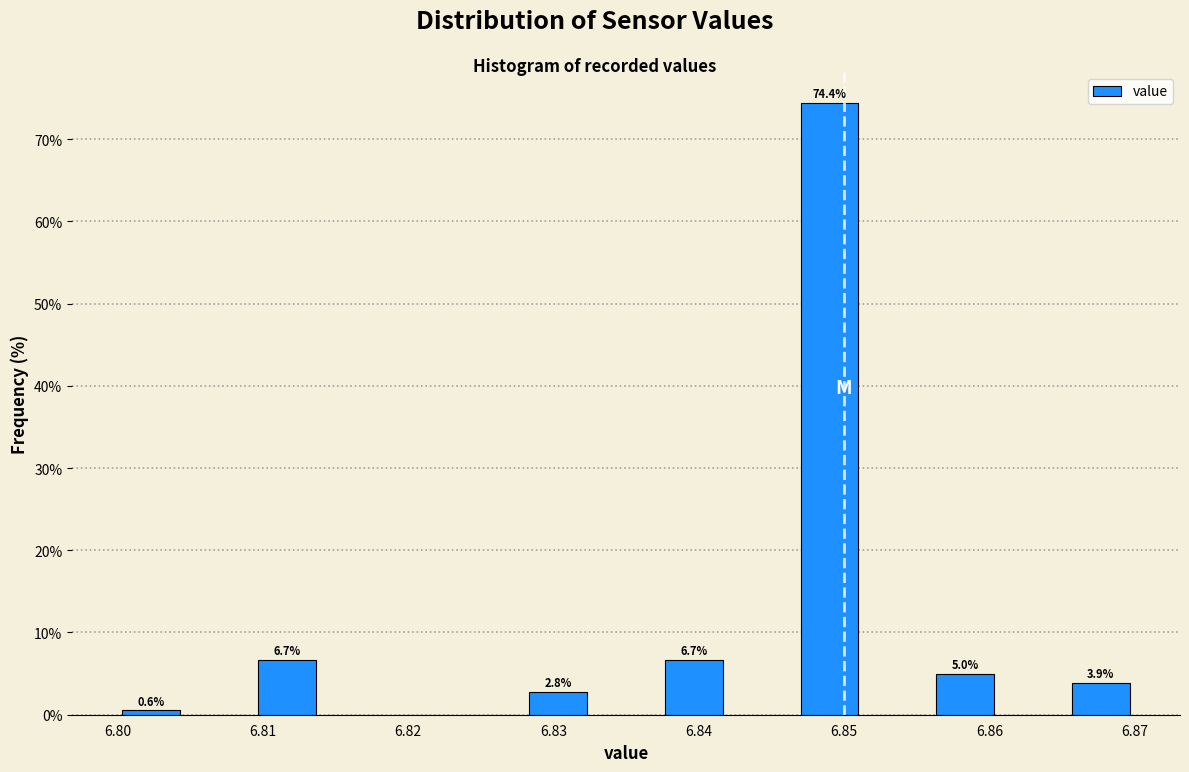

Which range on the x-axis has the tallest bar?

6.847 to 6.851